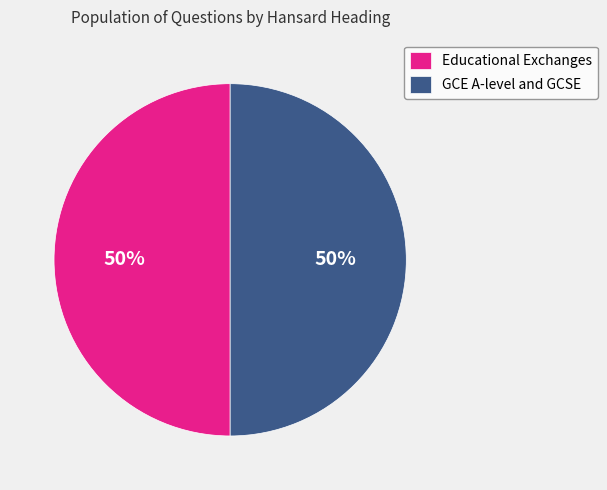

Combined, do Educational Exchanges and GCE A-level and GCSE account for over 50%?

Yes